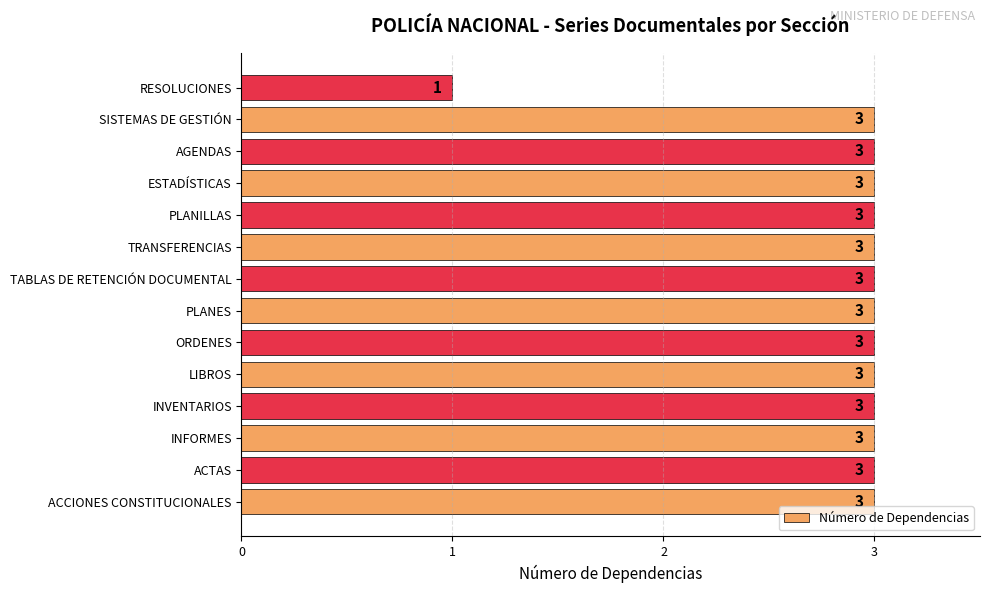

Which category has the lowest value across all series?

RESOLUCIONES